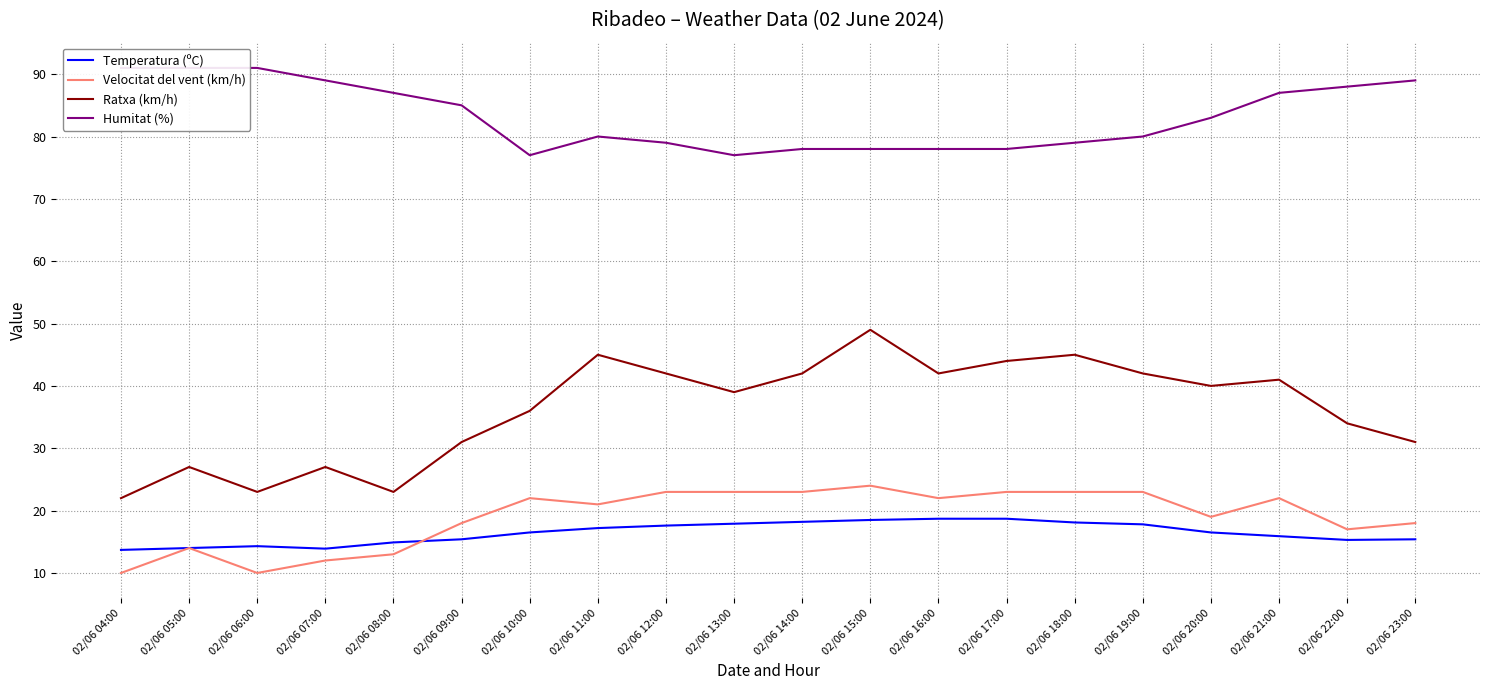

What is the total value across all series at 02/06 18:00?

165.1